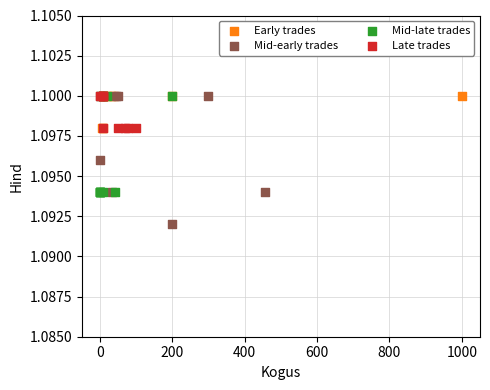

Which series reaches the minimum Y coordinate?

Mid-early trades